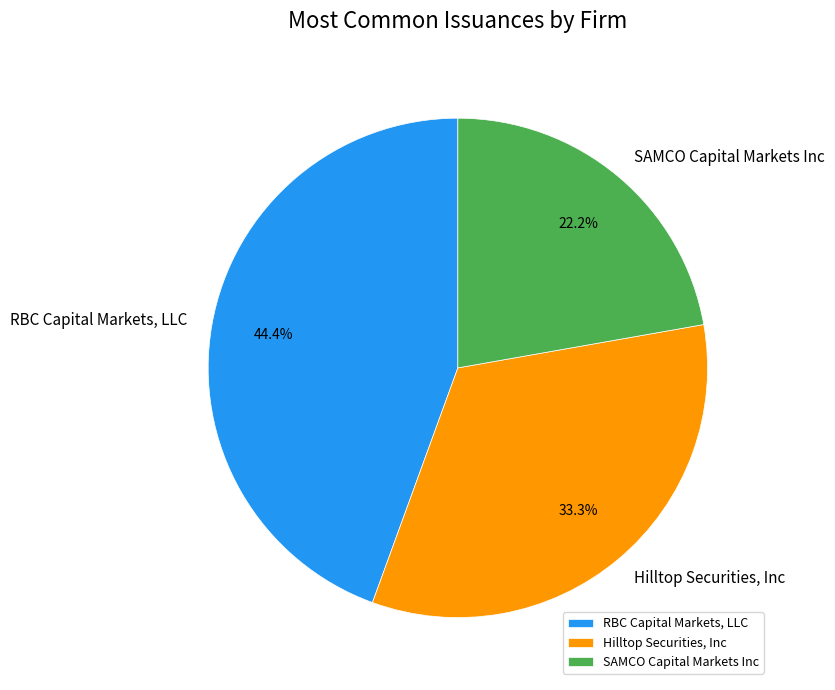

Is SAMCO Capital Markets Inc the majority of the pie?

No